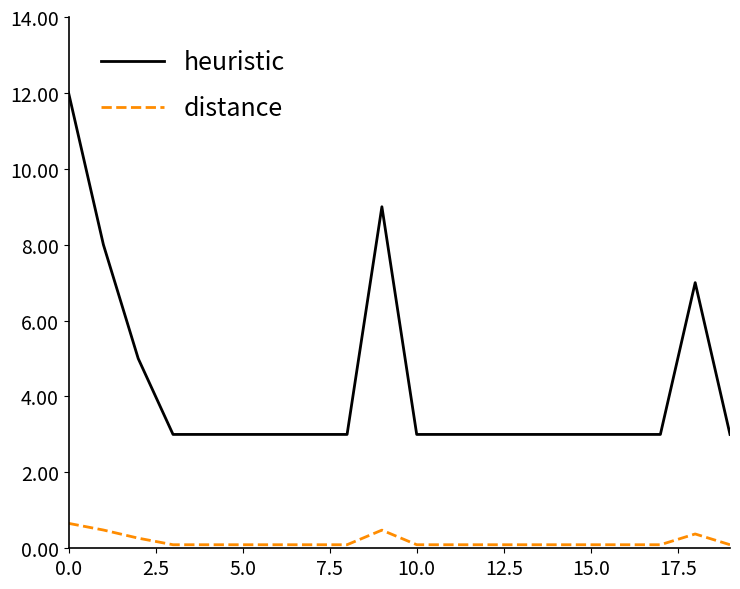

True or false: heuristic and distance intersect in this chart.

False